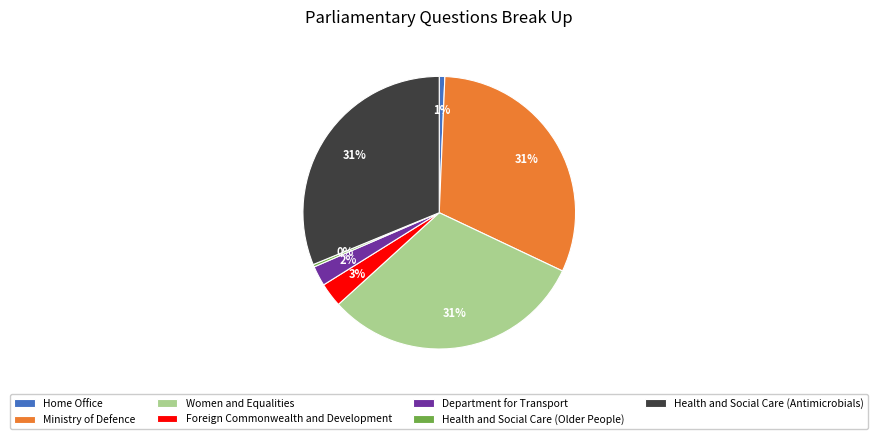

To the nearest percent, what is the difference between the largest and smallest slice percentages?

31%